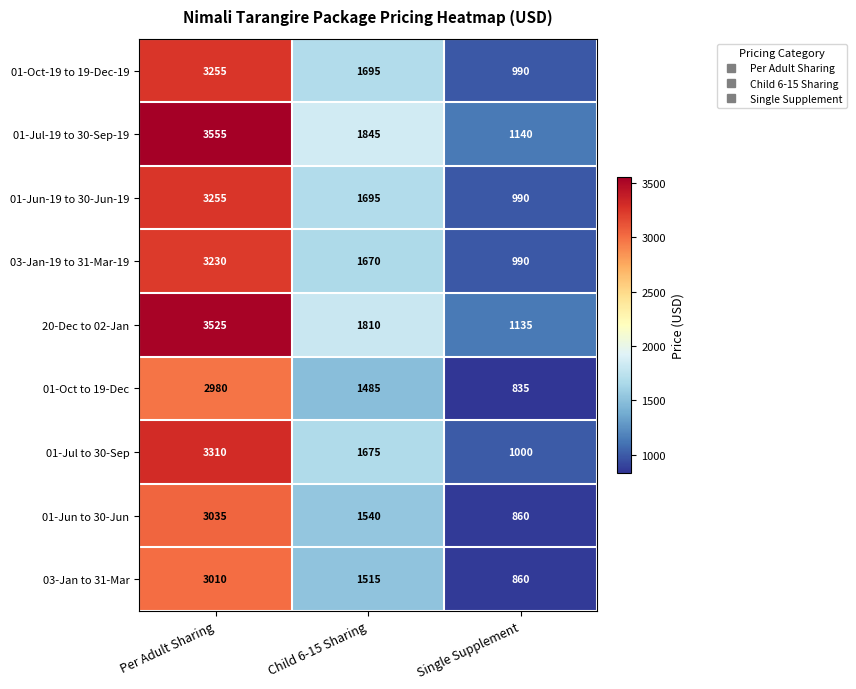

The value of 01-Jun-19 to 30-Jun-19 at Single Supplement is 990. True or false?

True